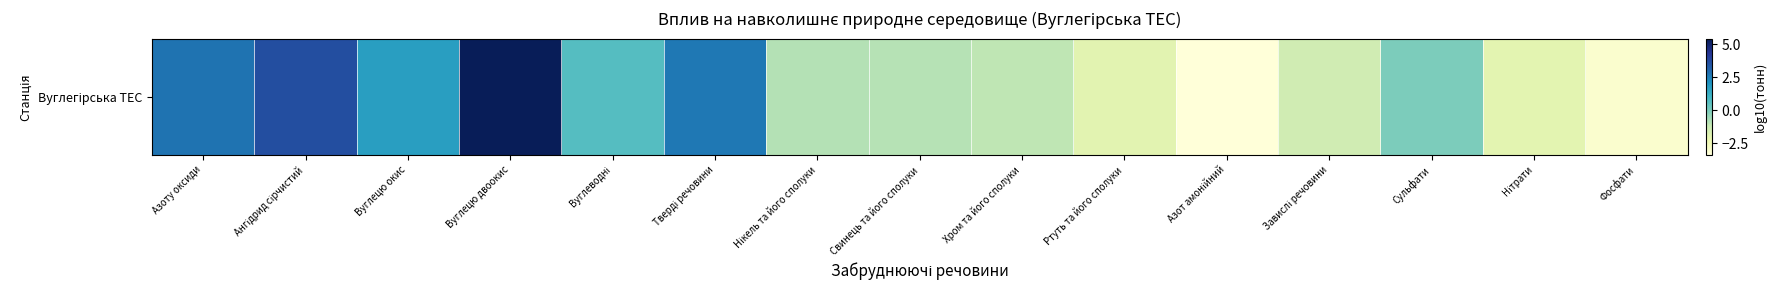

The value at Азот амонійний is -1.5. True or false?

False